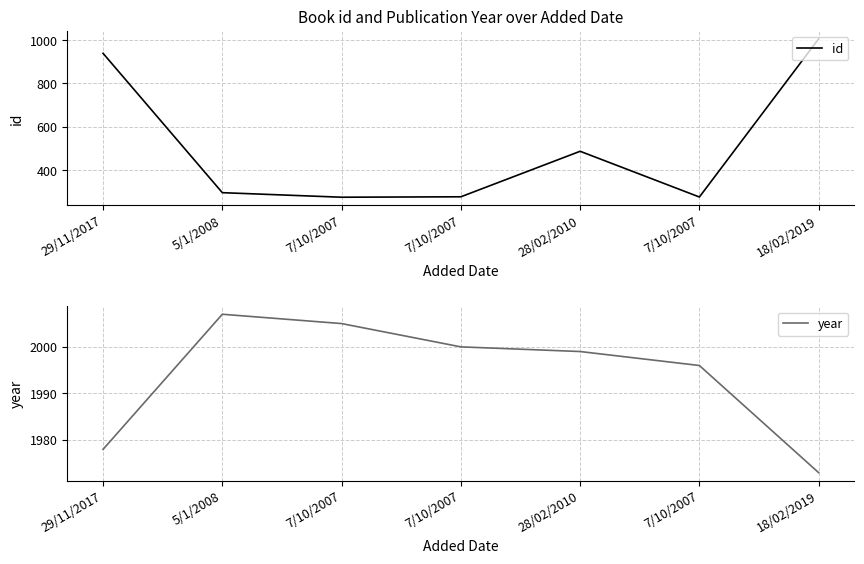

True or false: id and year cross at least once.

False